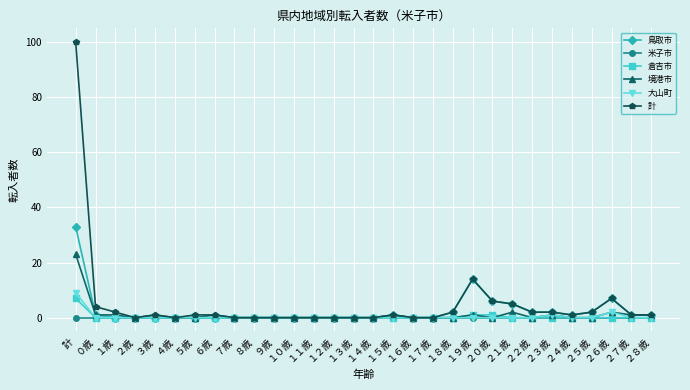

Count the number of data series in this chart.

6